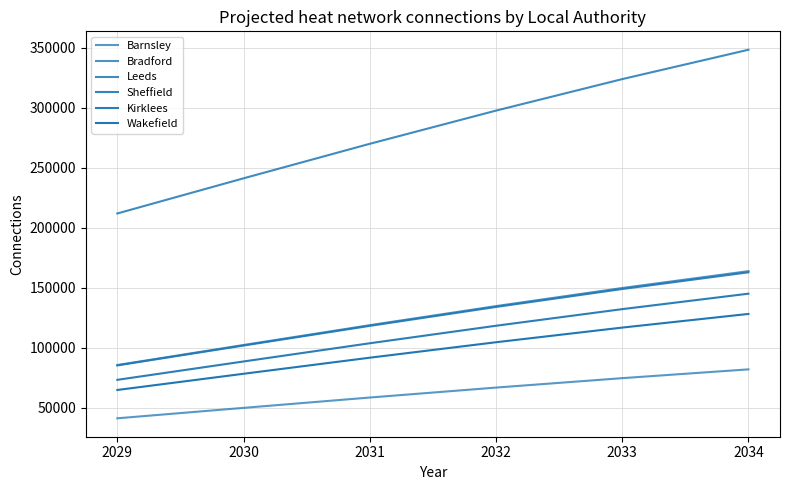

Does the chart have visible grid lines?

Yes